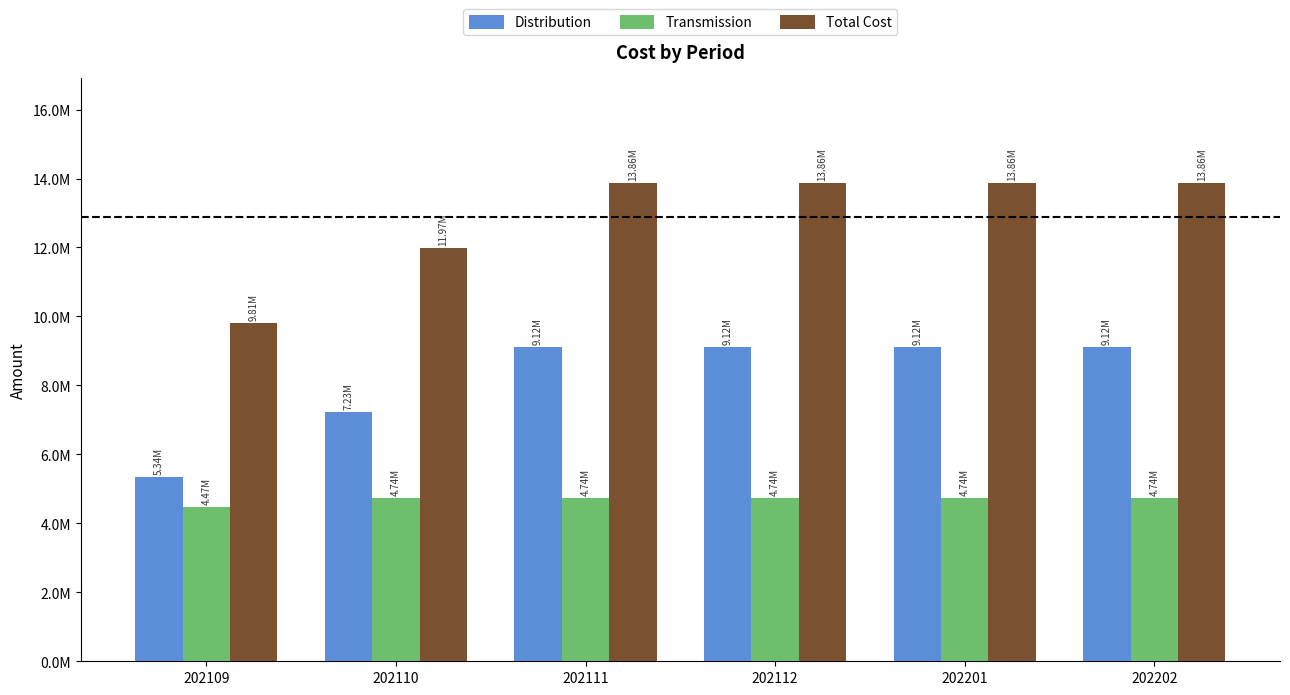

Are the bars grouped side by side (vs. stacked)?

Yes